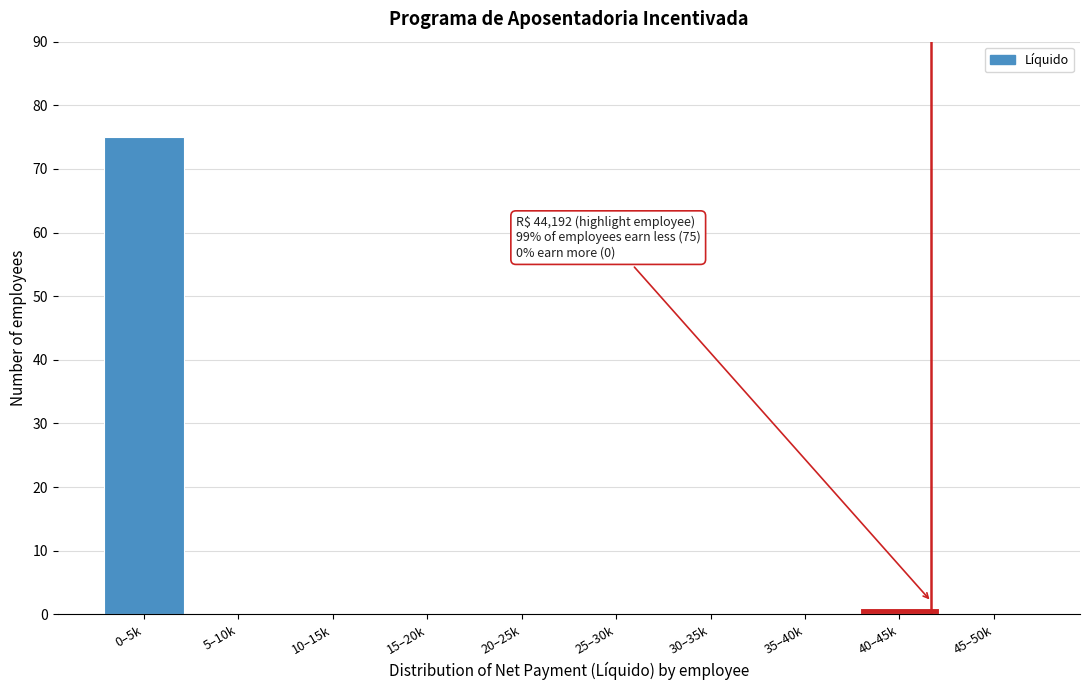

Reading left to right, what are all the values shown in this chart?

0–5k=75	5–10k=0	10–15k=0	15–20k=0	20–25k=0	25–30k=0	30–35k=0	35–40k=0	40–45k=1	45–50k=0